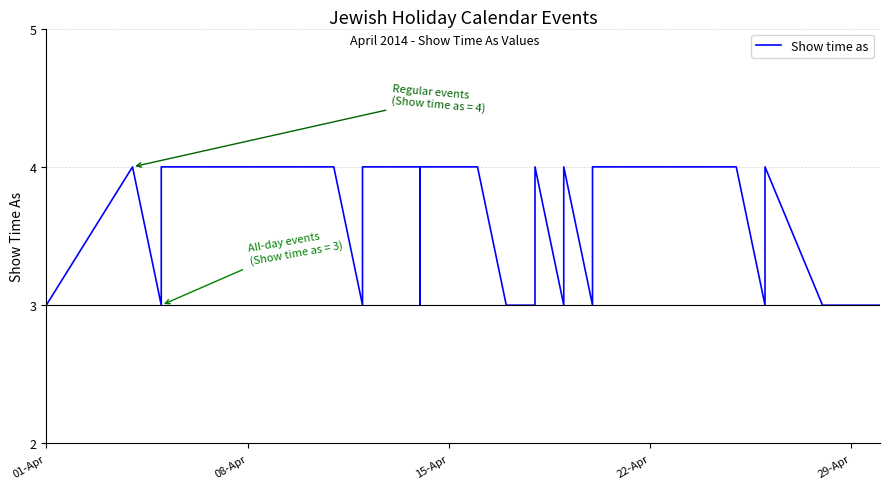

What is the difference between the maximum and minimum values?

1